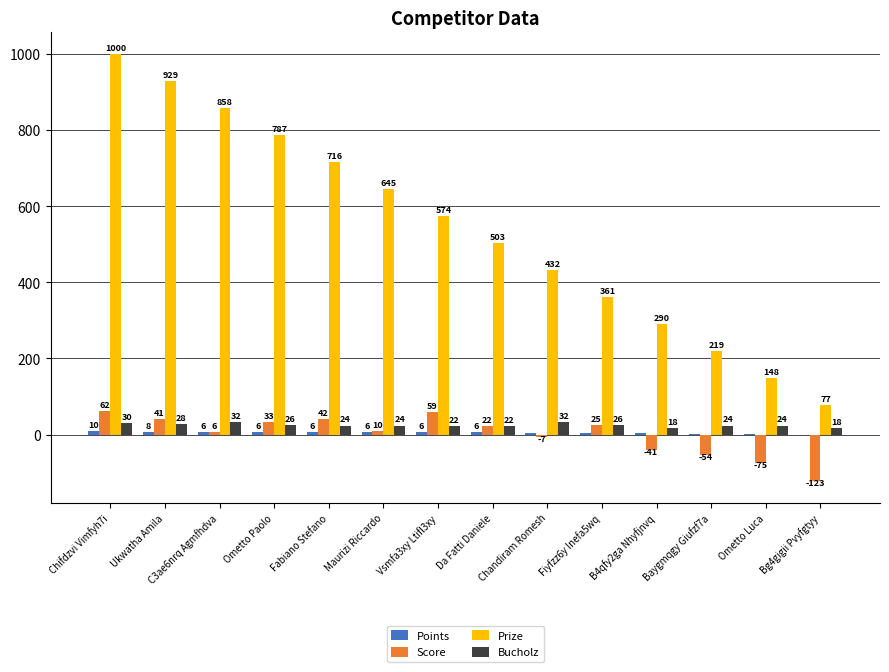

Is it true that Prize equals 302 at Chandiram Romesh?

False